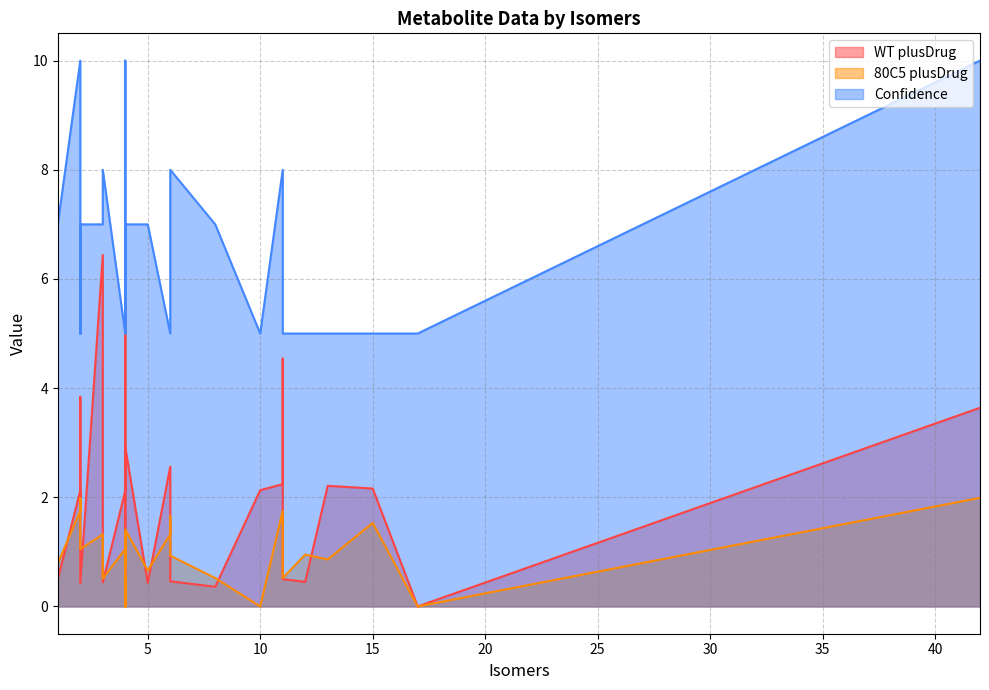

Which series has the widest spread of values?

WT plusDrug